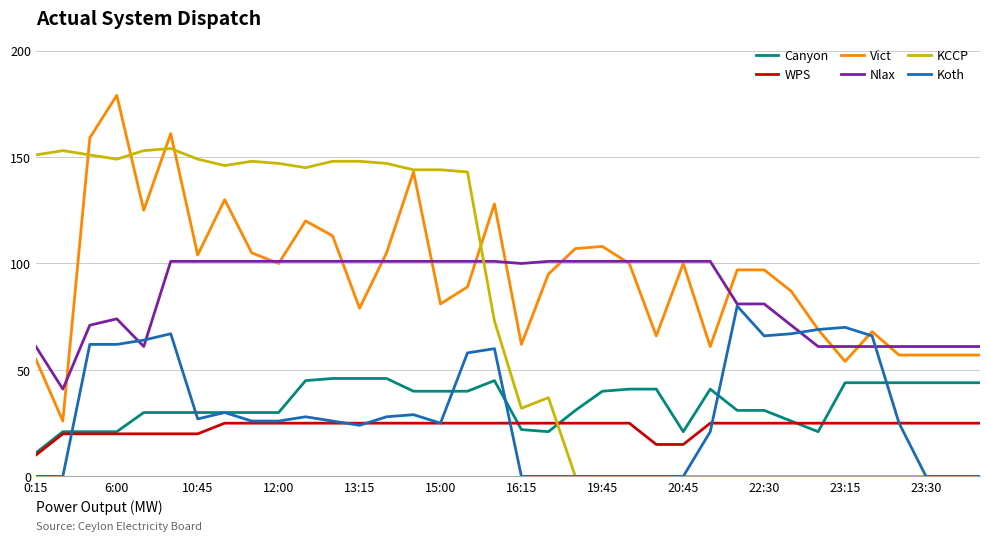

How many lines are shown in the chart?

6